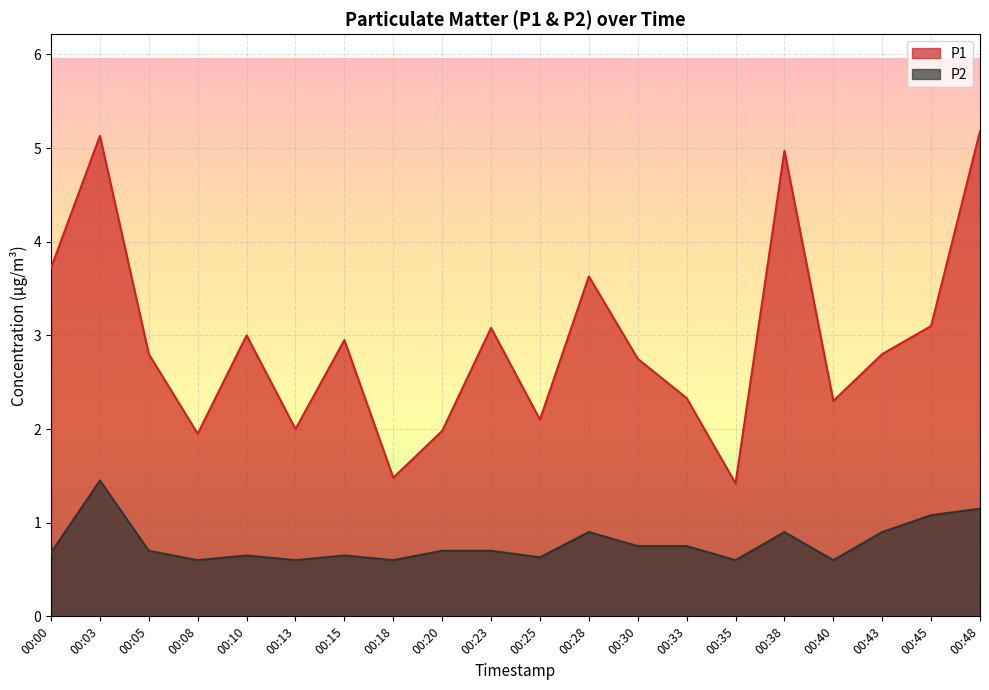

What is the difference between the highest and lowest values at 00:18?

0.9